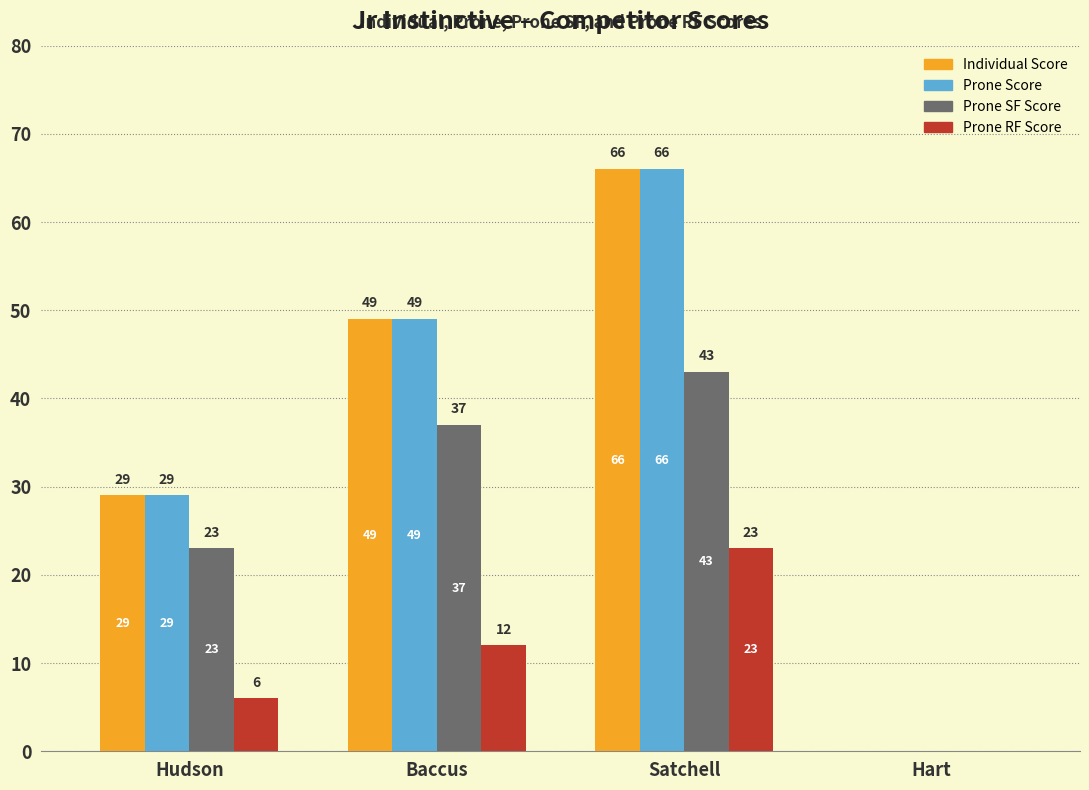

How many Prone RF Score values are between 6 and 23?

3